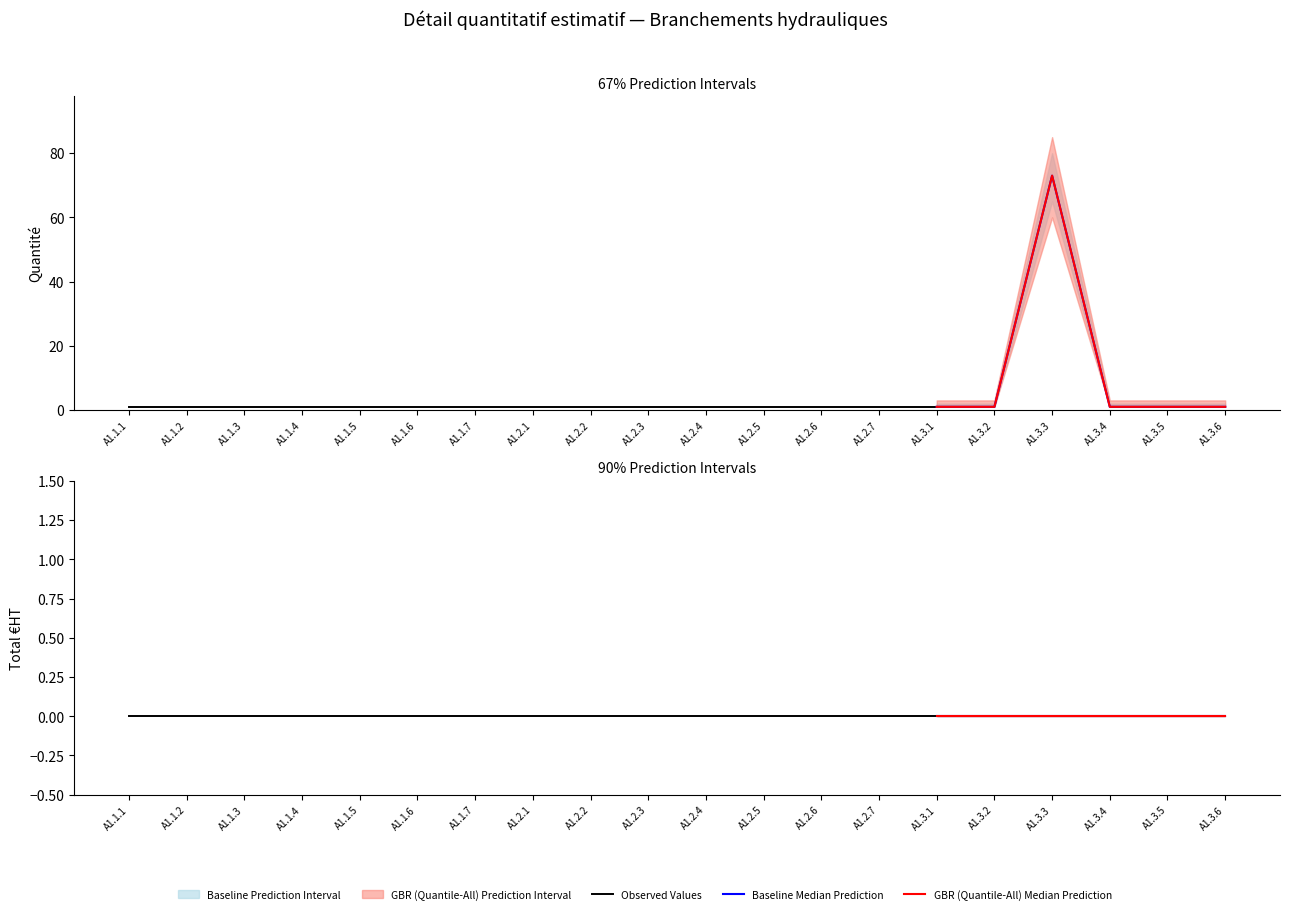

What is the label of the 8th point from the left?

A1.2.1